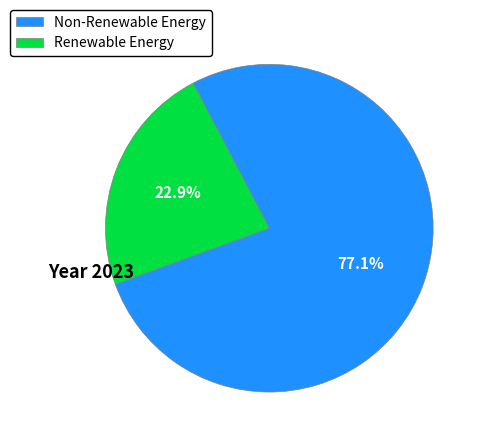

Count the number of slices in the pie.

2